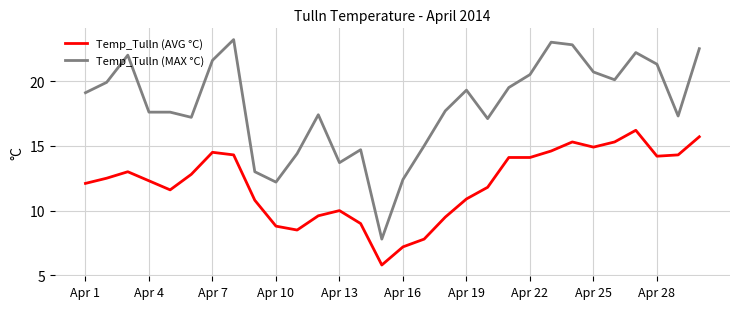

What is the greatest value displayed?

23.2